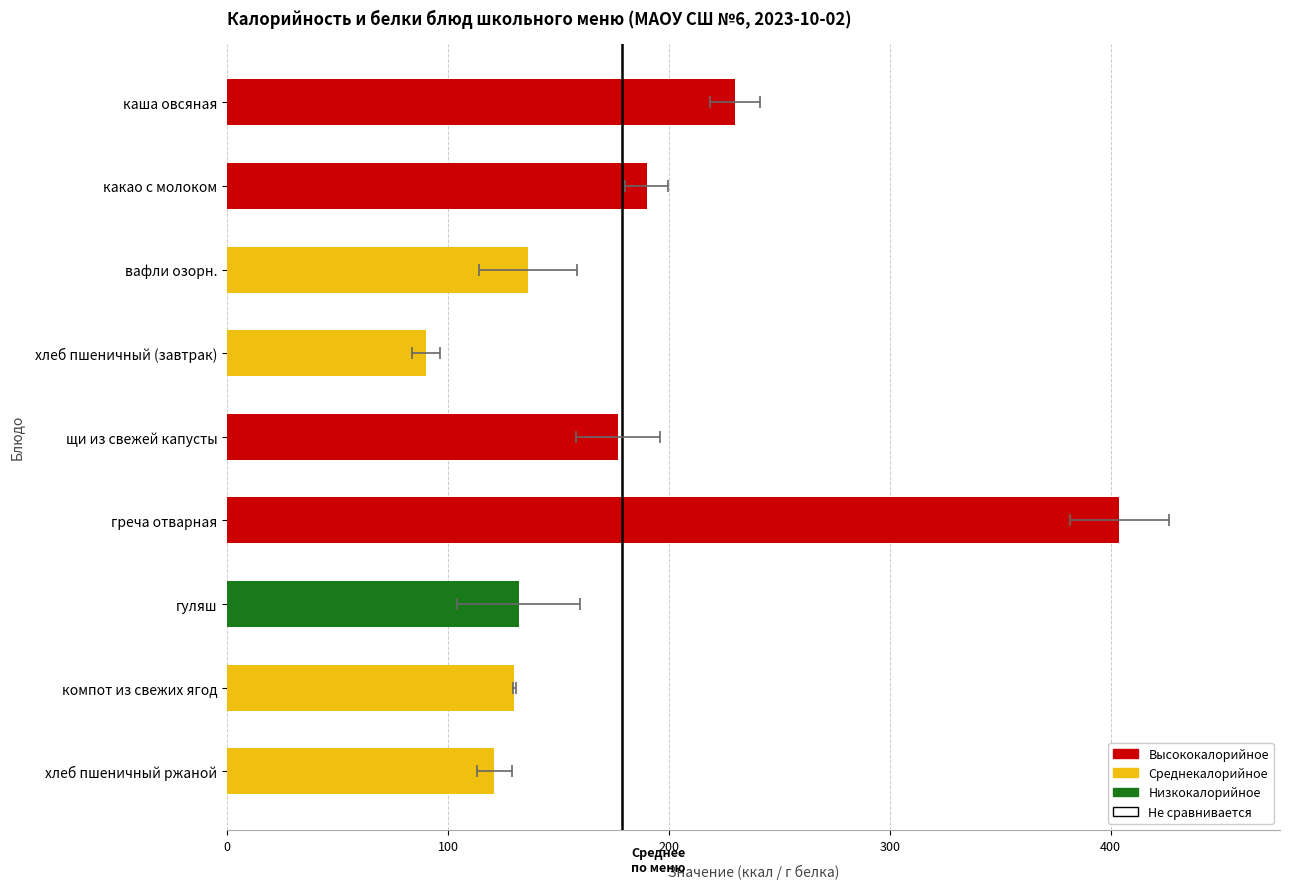

What value does the data have at компот из свежих ягод, to the nearest 50?

150